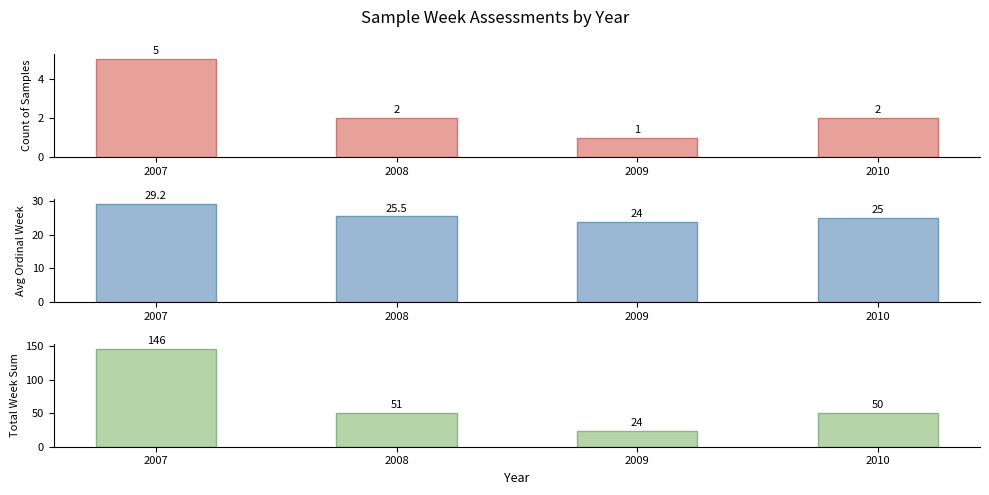

At which category is the sum across all series the highest?

2007